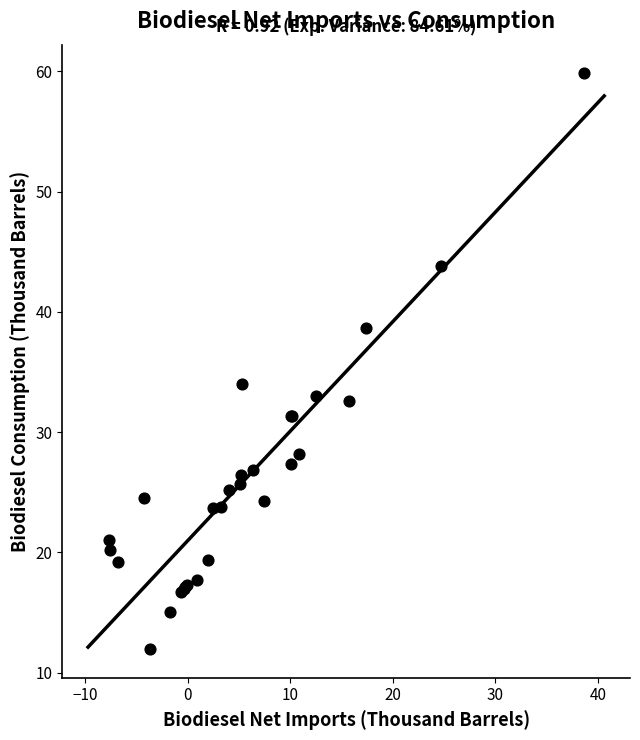

What Y value in the scatter plot is closest to 35?

34.0